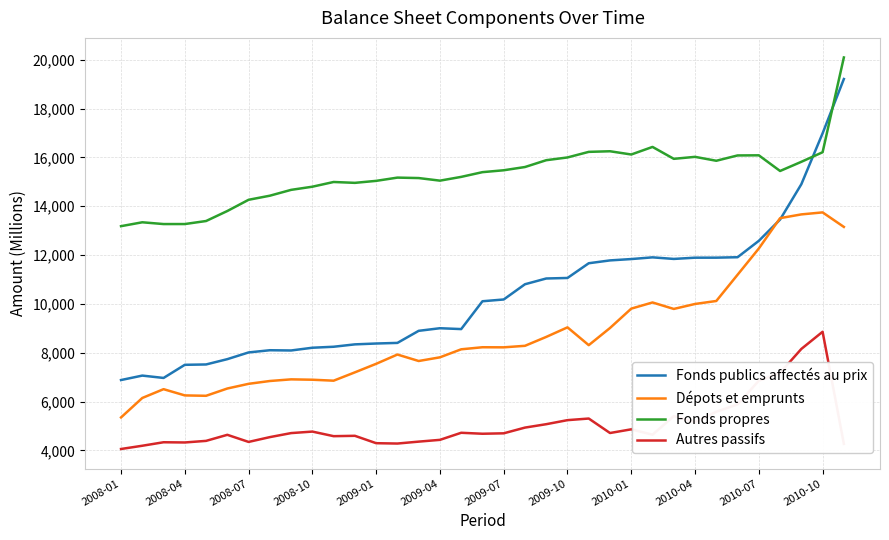

How many values in the Fonds propres series exceed 15396?

18